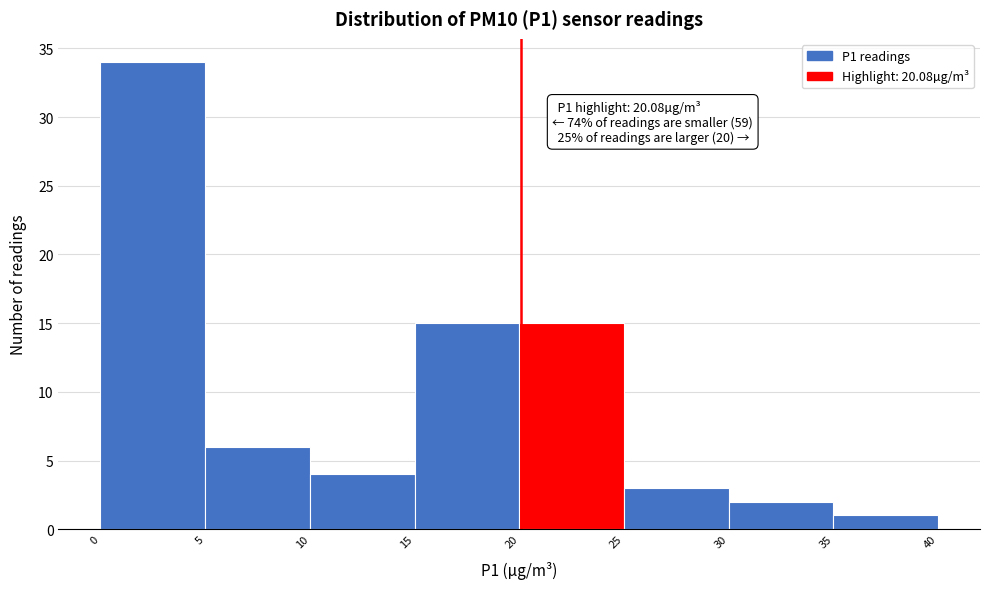

Over which range of the x-axis is the bar tallest?

0 to 5